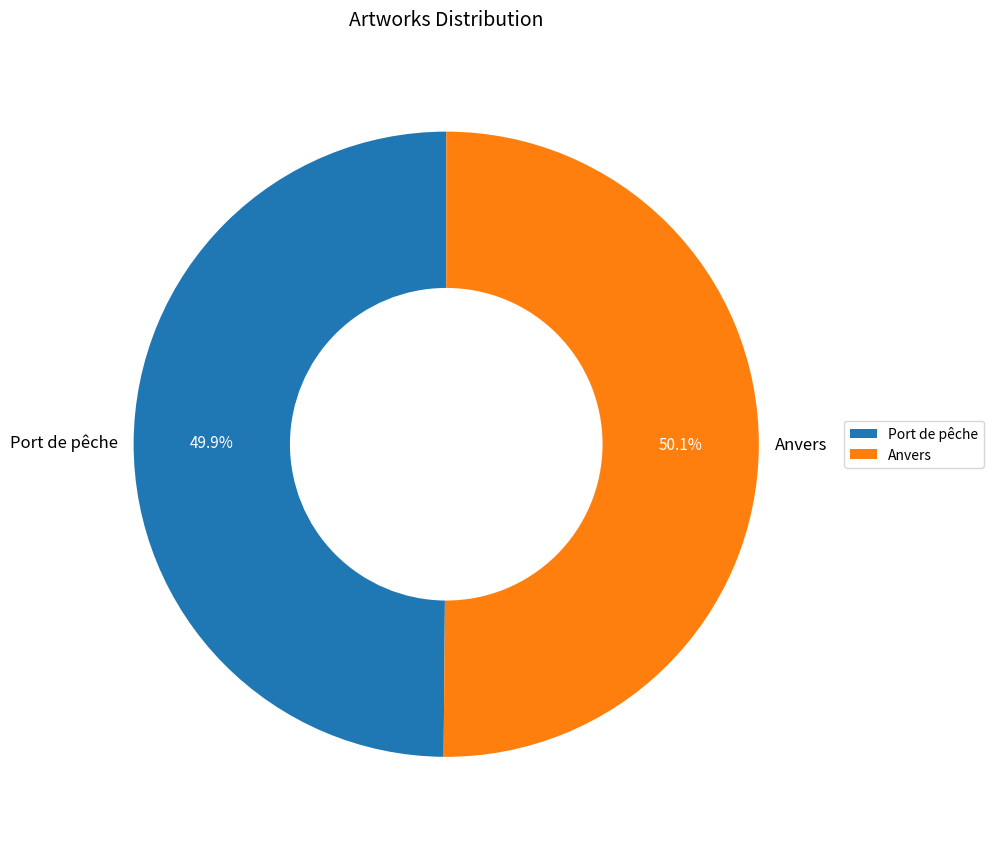

The Port de pêche slice represents 62% of the pie. True or false?

False